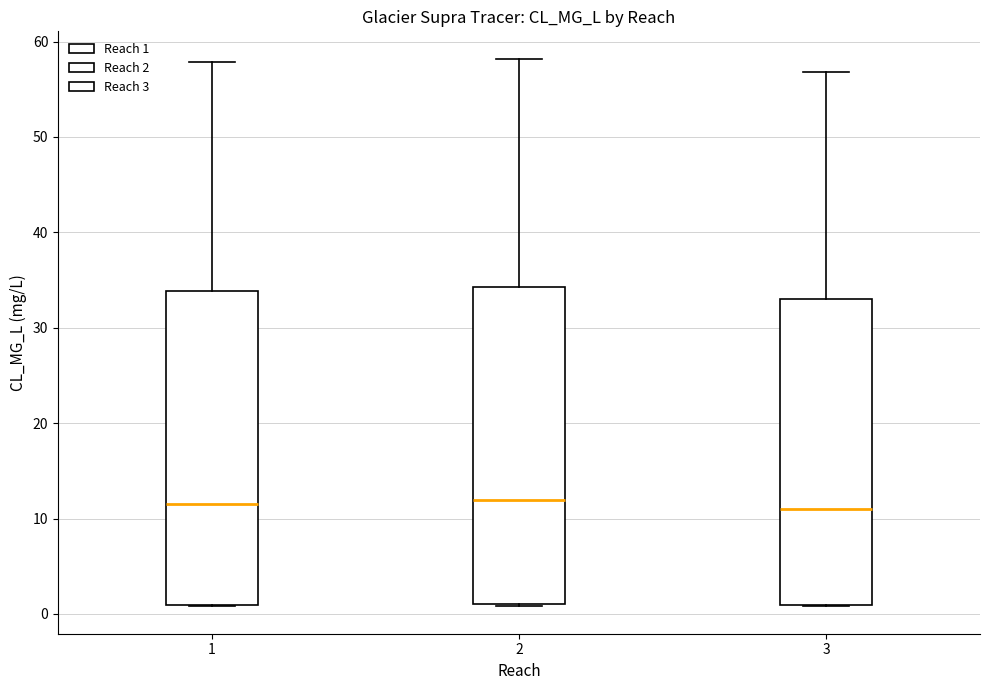

Reading left to right, read every box against the y-axis: the position of its median line, the range the box covers, and the ends of its whiskers. The values are not printed on the chart, so give them approximately, as read against the axis.

1: median 12, box 1 to 34, whiskers 1 to 58
2: median 12, box 1 to 34, whiskers 1 to 58
3: median 11, box 1 to 33, whiskers 1 to 57